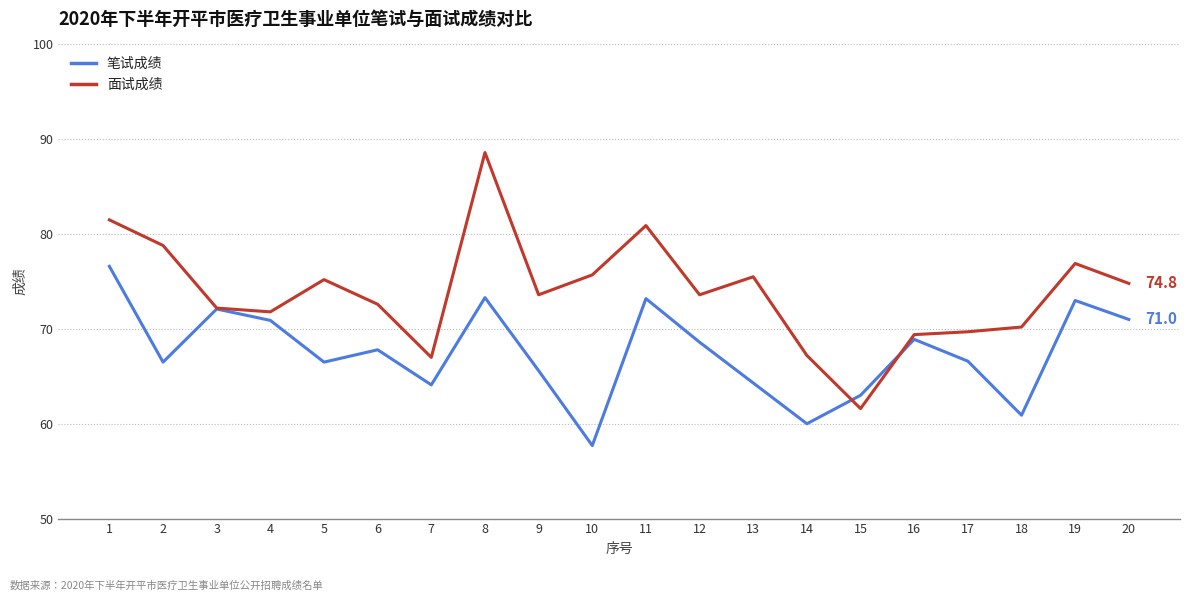

The 笔试成绩 series shows 92.3 at 9. True or false?

False